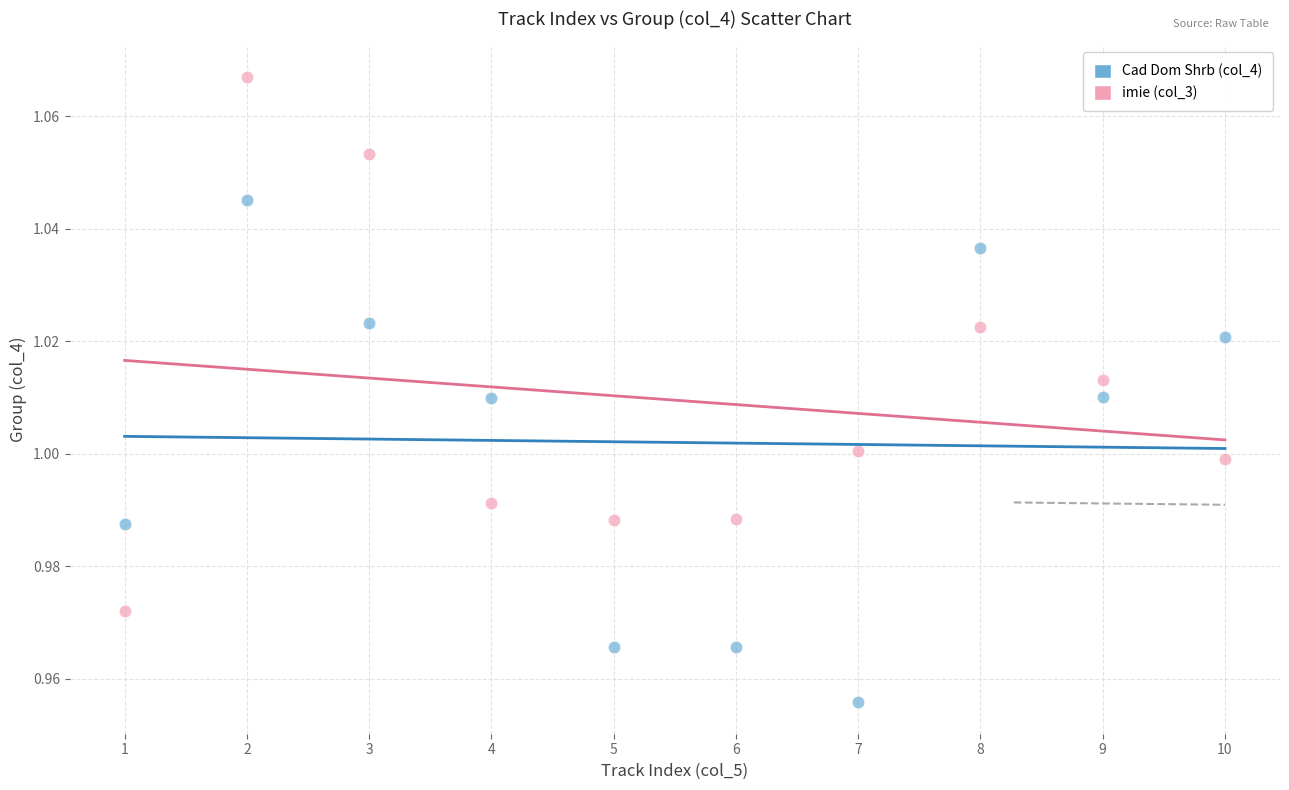

What is the X range (max minus min) for the scatter plot?

9.0